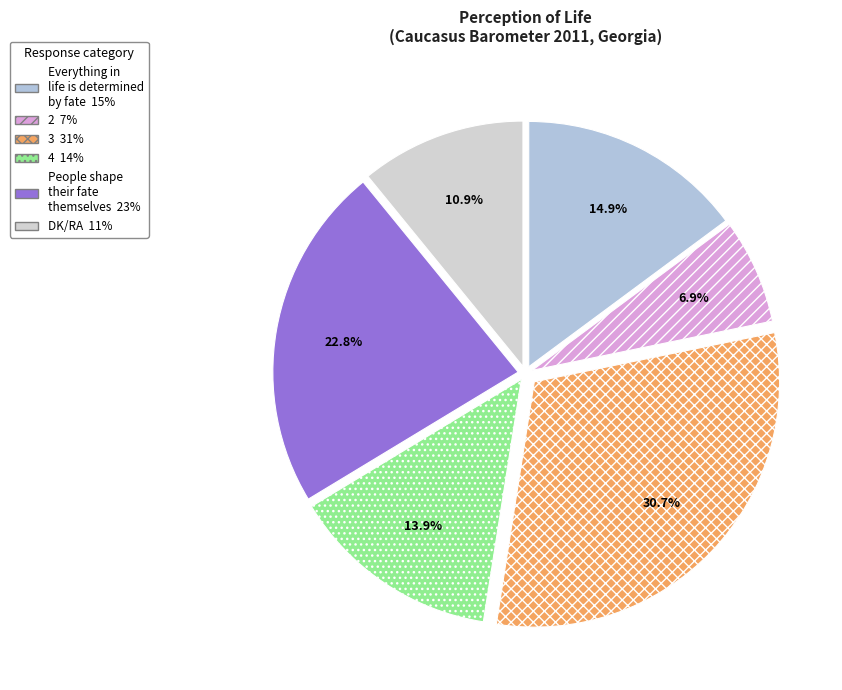

Count the number of slices in the pie.

6